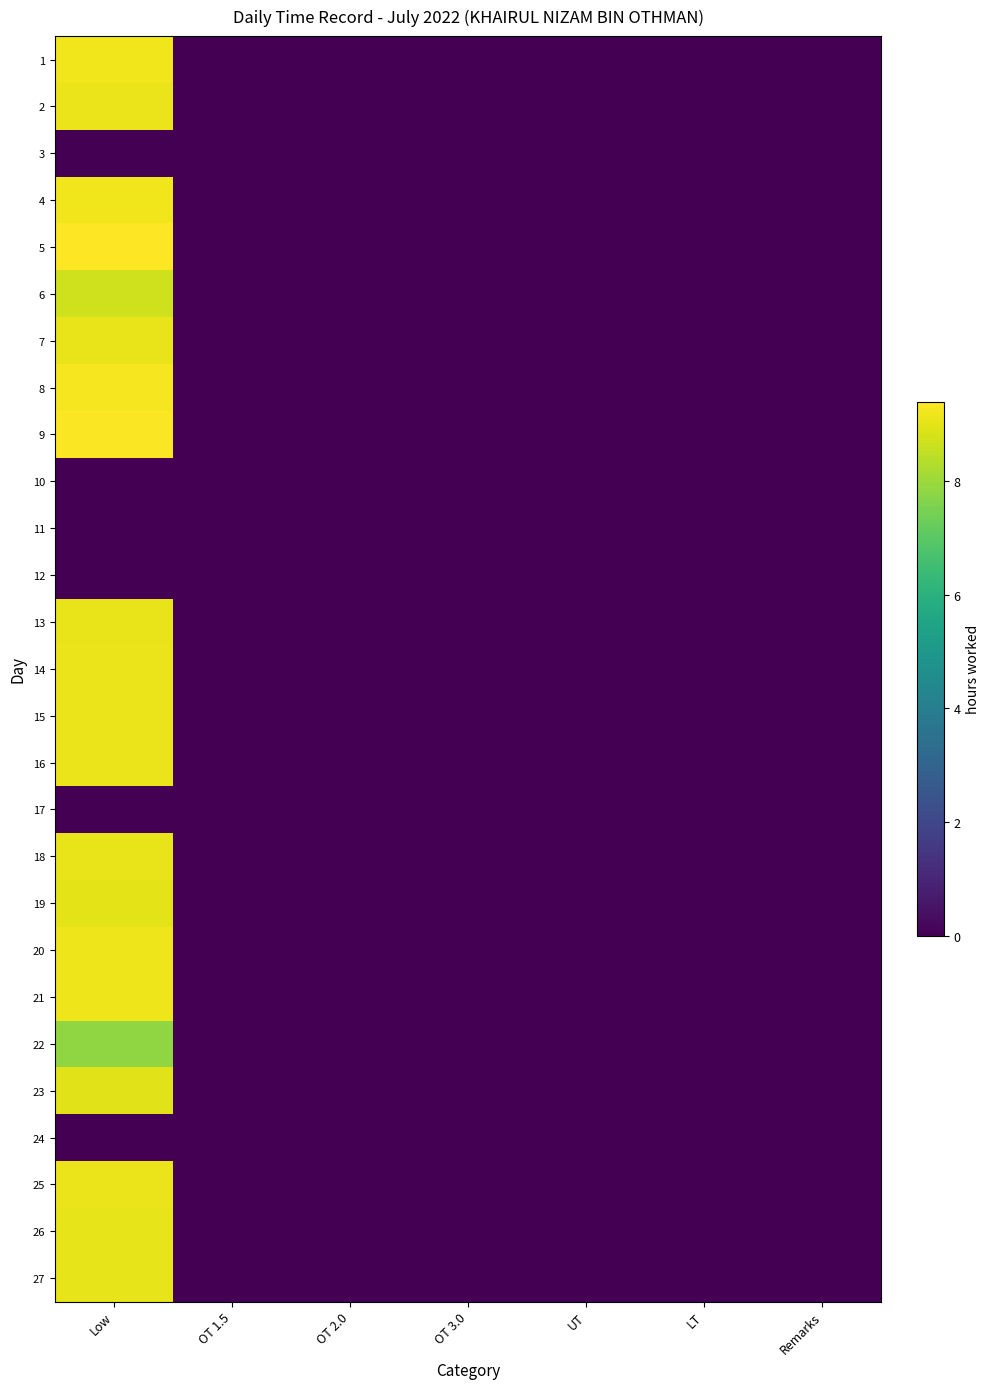

Reading right to left, transcribe all the data shown in this chart.

1: Remarks=0.0	LT=0.0	UT=0.0	OT 3.0=0.0	OT 2.0=0.0	OT 1.5=0.0	Low=9.2
2: Remarks=0.0	LT=0.0	UT=0.0	OT 3.0=0.0	OT 2.0=0.0	OT 1.5=0.0	Low=9.1
3: Remarks=0.0	LT=0.0	UT=0.0	OT 3.0=0.0	OT 2.0=0.0	OT 1.5=0.0	Low=0.0
4: Remarks=0.0	LT=0.0	UT=0.0	OT 3.0=0.0	OT 2.0=0.0	OT 1.5=0.0	Low=9.2
5: Remarks=0.0	LT=0.0	UT=0.0	OT 3.0=0.0	OT 2.0=0.0	OT 1.5=0.0	Low=9.4
6: Remarks=0.0	LT=0.0	UT=0.0	OT 3.0=0.0	OT 2.0=0.0	OT 1.5=0.0	Low=8.7
7: Remarks=0.0	LT=0.0	UT=0.0	OT 3.0=0.0	OT 2.0=0.0	OT 1.5=0.0	Low=9.1
8: Remarks=0.0	LT=0.0	UT=0.0	OT 3.0=0.0	OT 2.0=0.0	OT 1.5=0.0	Low=9.3
9: Remarks=0.0	LT=0.0	UT=0.0	OT 3.0=0.0	OT 2.0=0.0	OT 1.5=0.0	Low=9.3
10: Remarks=0.0	LT=0.0	UT=0.0	OT 3.0=0.0	OT 2.0=0.0	OT 1.5=0.0	Low=0.0
11: Remarks=0.0	LT=0.0	UT=0.0	OT 3.0=0.0	OT 2.0=0.0	OT 1.5=0.0	Low=0.0
12: Remarks=0.0	LT=0.0	UT=0.0	OT 3.0=0.0	OT 2.0=0.0	OT 1.5=0.0	Low=0.0
13: Remarks=0.0	LT=0.0	UT=0.0	OT 3.0=0.0	OT 2.0=0.0	OT 1.5=0.0	Low=9.1
14: Remarks=0.0	LT=0.0	UT=0.0	OT 3.0=0.0	OT 2.0=0.0	OT 1.5=0.0	Low=9.1
15: Remarks=0.0	LT=0.0	UT=0.0	OT 3.0=0.0	OT 2.0=0.0	OT 1.5=0.0	Low=9.1
16: Remarks=0.0	LT=0.0	UT=0.0	OT 3.0=0.0	OT 2.0=0.0	OT 1.5=0.0	Low=9.1
17: Remarks=0.0	LT=0.0	UT=0.0	OT 3.0=0.0	OT 2.0=0.0	OT 1.5=0.0	Low=0.0
18: Remarks=0.0	LT=0.0	UT=0.0	OT 3.0=0.0	OT 2.0=0.0	OT 1.5=0.0	Low=9.1
19: Remarks=0.0	LT=0.0	UT=0.0	OT 3.0=0.0	OT 2.0=0.0	OT 1.5=0.0	Low=9.0
20: Remarks=0.0	LT=0.0	UT=0.0	OT 3.0=0.0	OT 2.0=0.0	OT 1.5=0.0	Low=9.1
21: Remarks=0.0	LT=0.0	UT=0.0	OT 3.0=0.0	OT 2.0=0.0	OT 1.5=0.0	Low=9.2
22: Remarks=0.0	LT=0.0	UT=0.0	OT 3.0=0.0	OT 2.0=0.0	OT 1.5=0.0	Low=7.8
23: Remarks=0.0	LT=0.0	UT=0.0	OT 3.0=0.0	OT 2.0=0.0	OT 1.5=0.0	Low=9.0
24: Remarks=0.0	LT=0.0	UT=0.0	OT 3.0=0.0	OT 2.0=0.0	OT 1.5=0.0	Low=0.0
25: Remarks=0.0	LT=0.0	UT=0.0	OT 3.0=0.0	OT 2.0=0.0	OT 1.5=0.0	Low=9.1
26: Remarks=0.0	LT=0.0	UT=0.0	OT 3.0=0.0	OT 2.0=0.0	OT 1.5=0.0	Low=9.0
27: Remarks=0.0	LT=0.0	UT=0.0	OT 3.0=0.0	OT 2.0=0.0	OT 1.5=0.0	Low=9.0